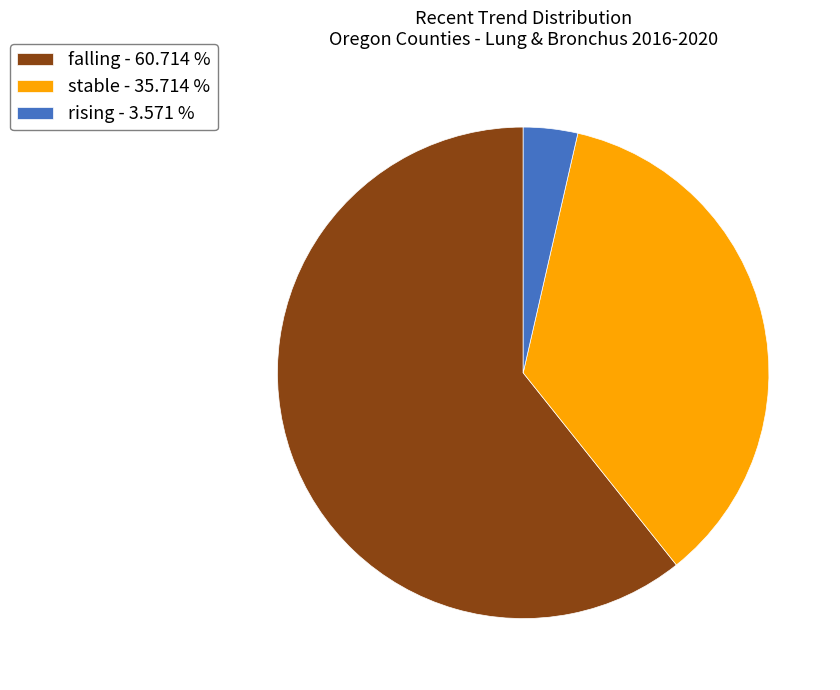

Between falling and rising, which is larger?

falling